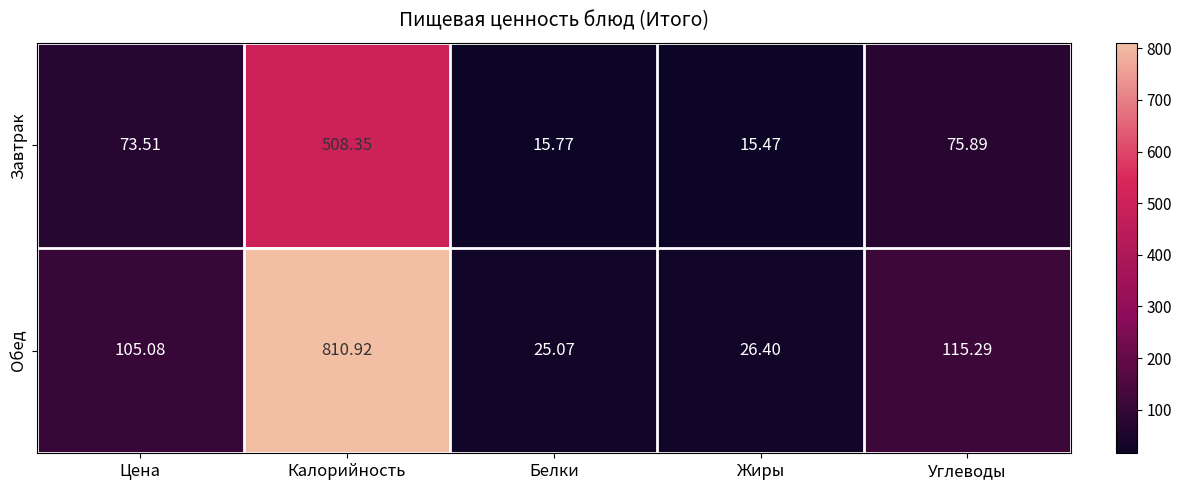

Between Цена and Белки, which series saw the biggest shift?

Обед